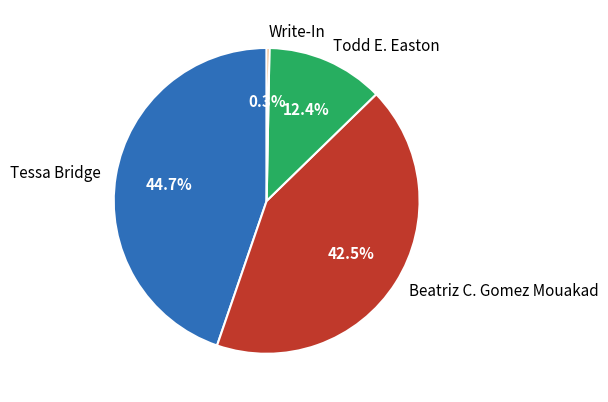

What portion of the pie excludes Todd E. Easton?

87.6%